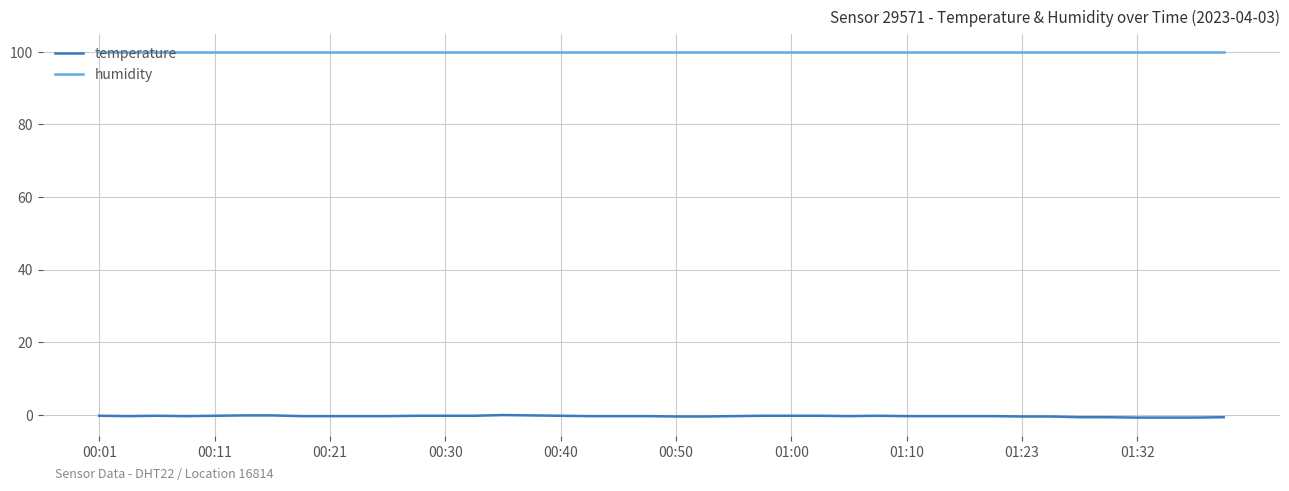

Rank the series by their maximum value, from lowest to highest.

temperature, humidity